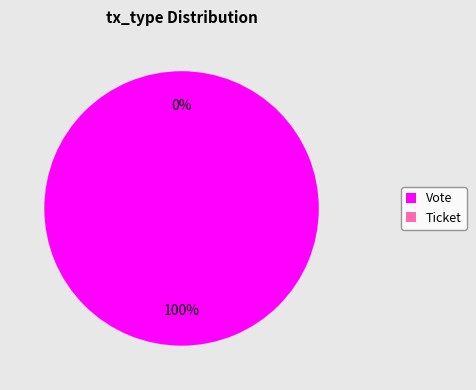

Which slice is the smallest?

Ticket (io_index=0)